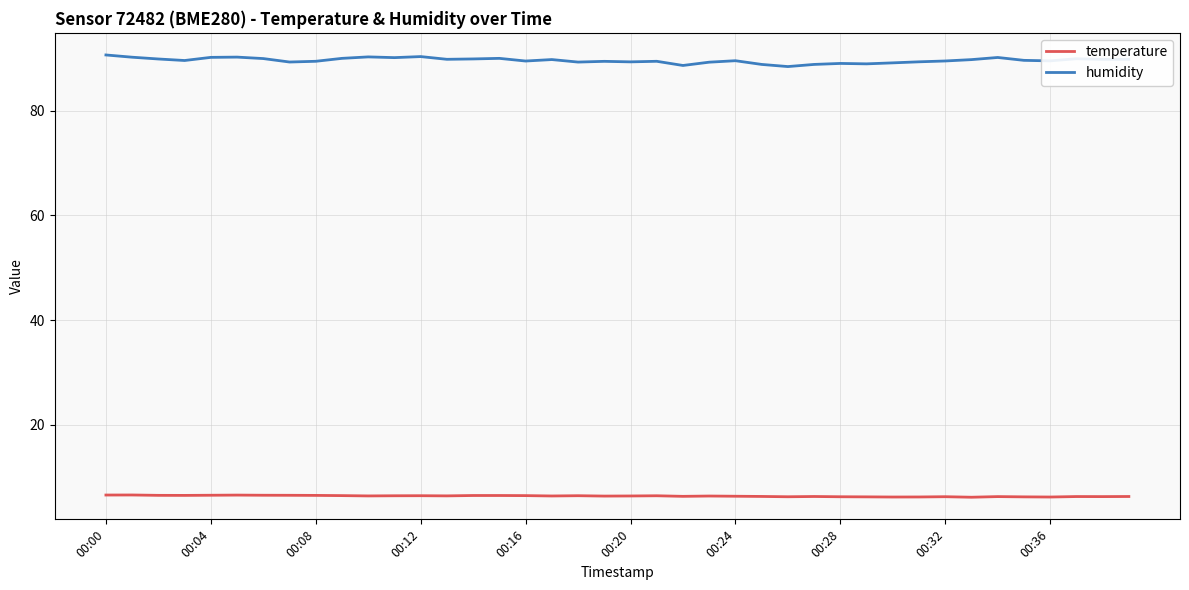

How many lines are shown in the chart?

2